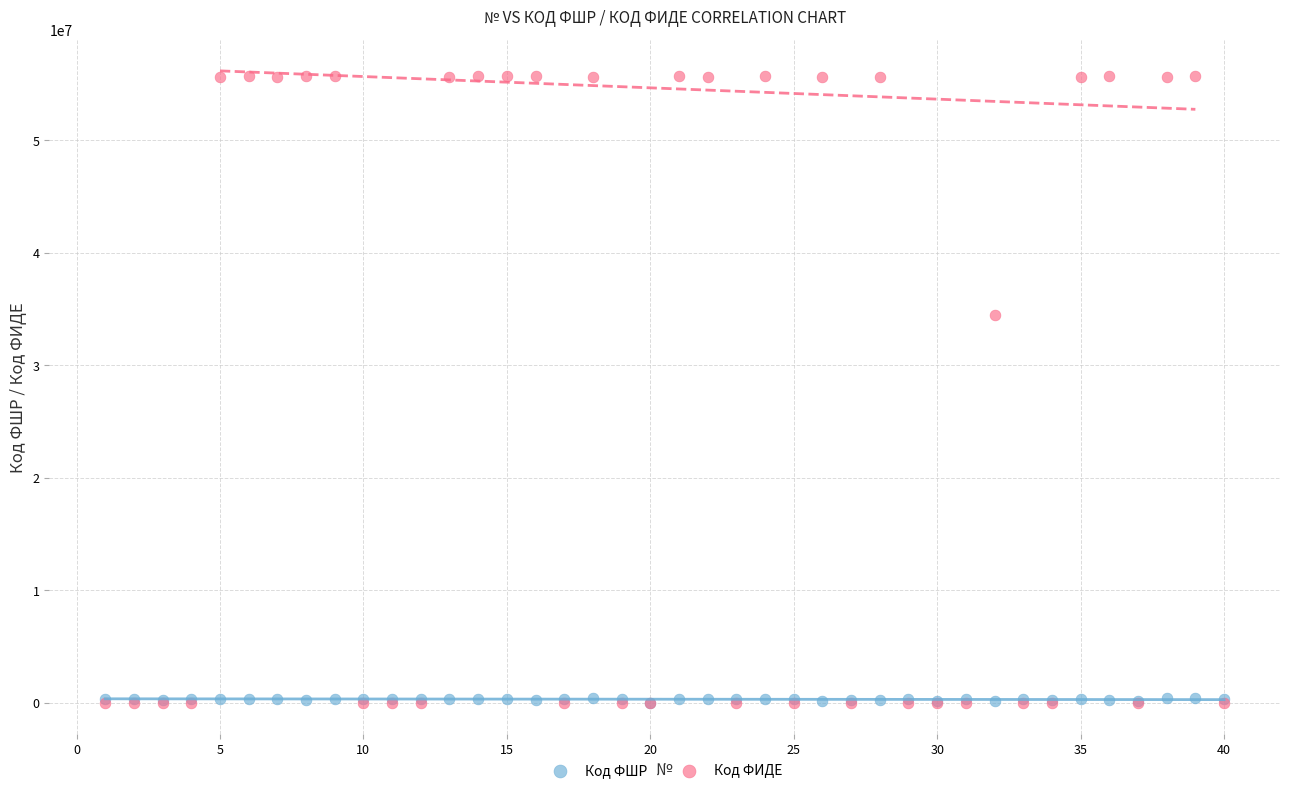

Which series has the widest spread of Y values?

Код ФИДЕ